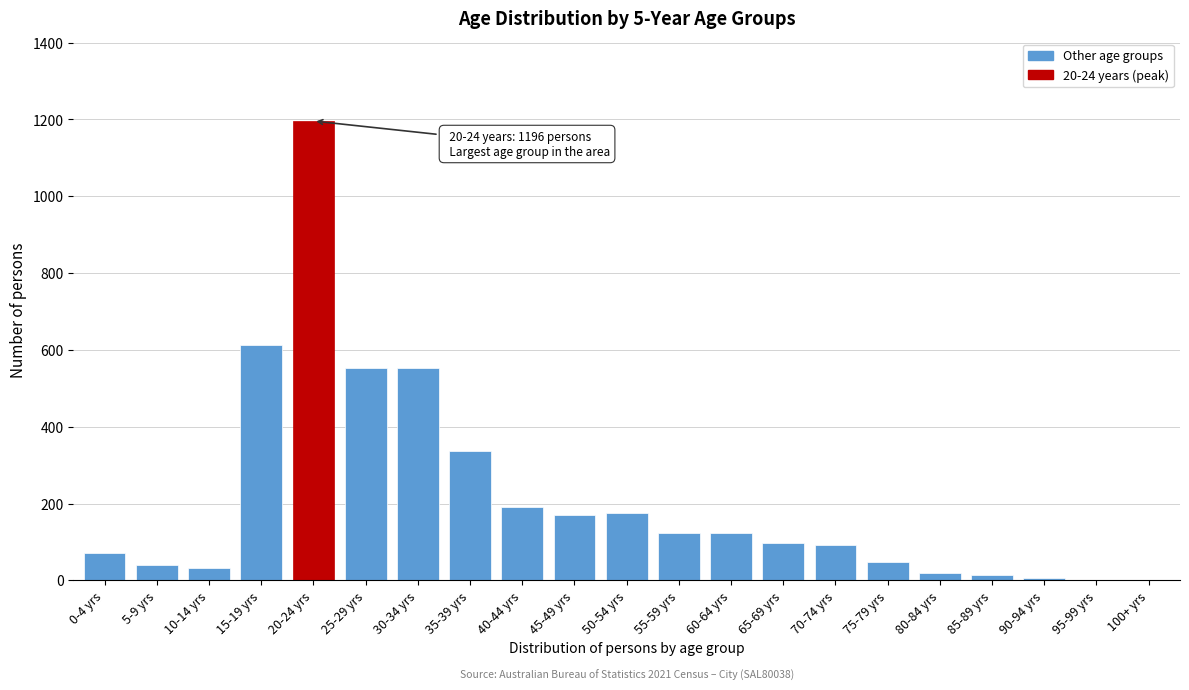

At which label is the value closest to 598?

15-19 yrs